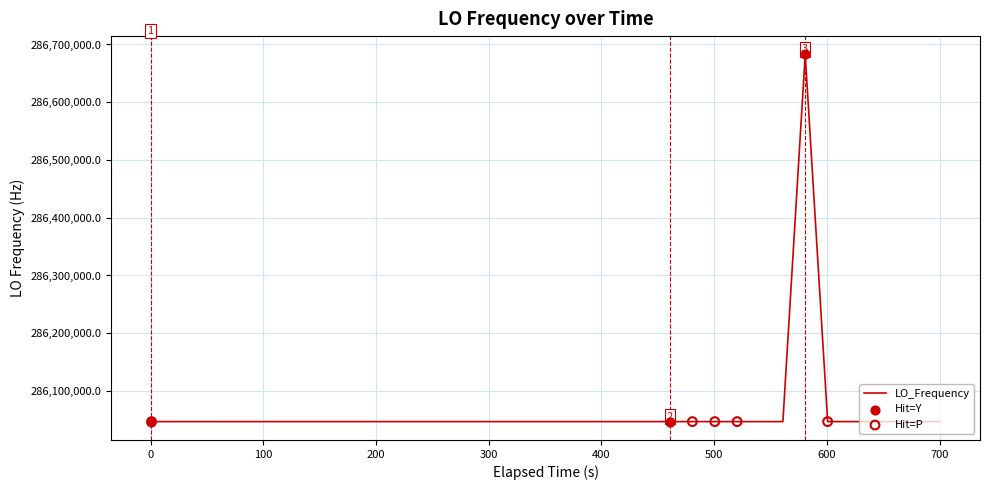

What is the maximum value shown in the chart?

286682704.3